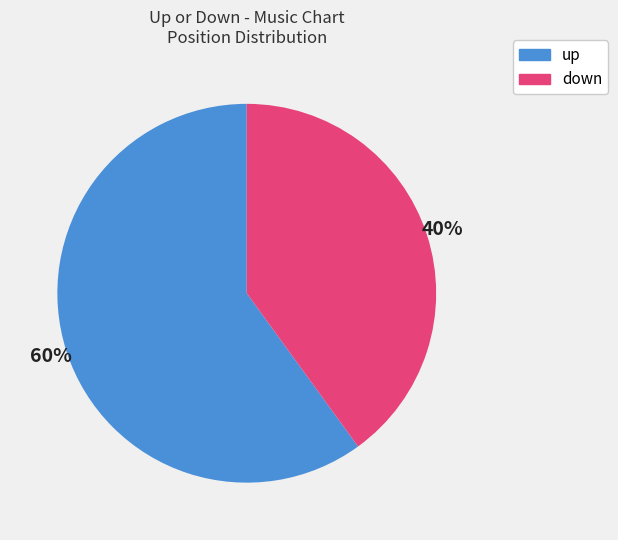

The up slice represents 66% of the pie. True or false?

False